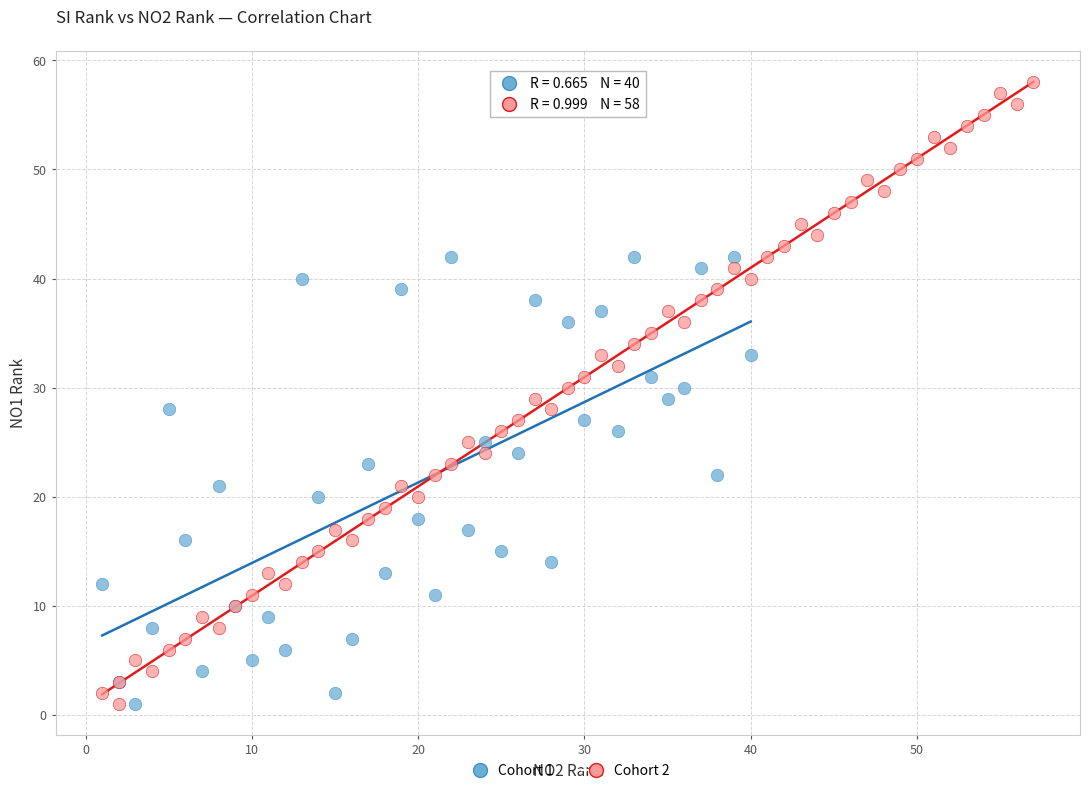

Which series reaches the maximum Y coordinate?

Cohort 2